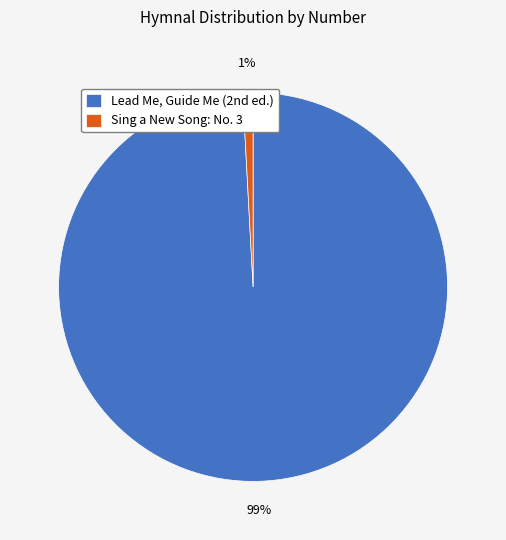

The Sing a New Song: No. 3 slice represents 11% of the pie. True or false?

False